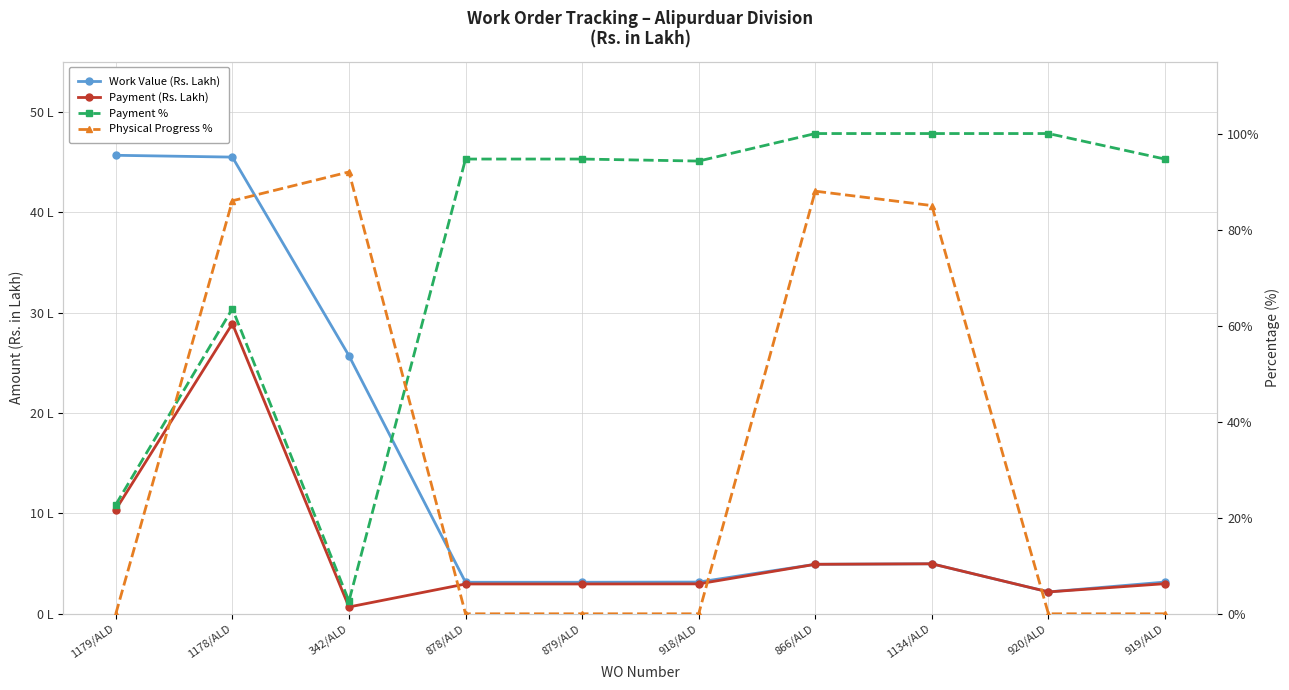

Does the chart have visible grid lines?

Yes